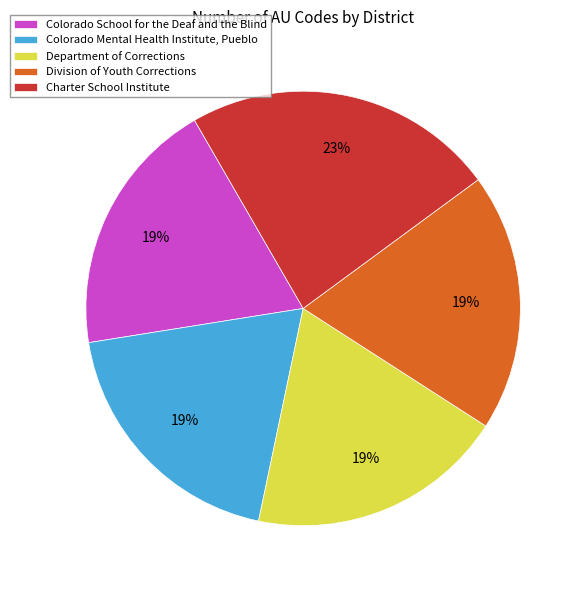

Which slice is the largest?

Charter School Institute